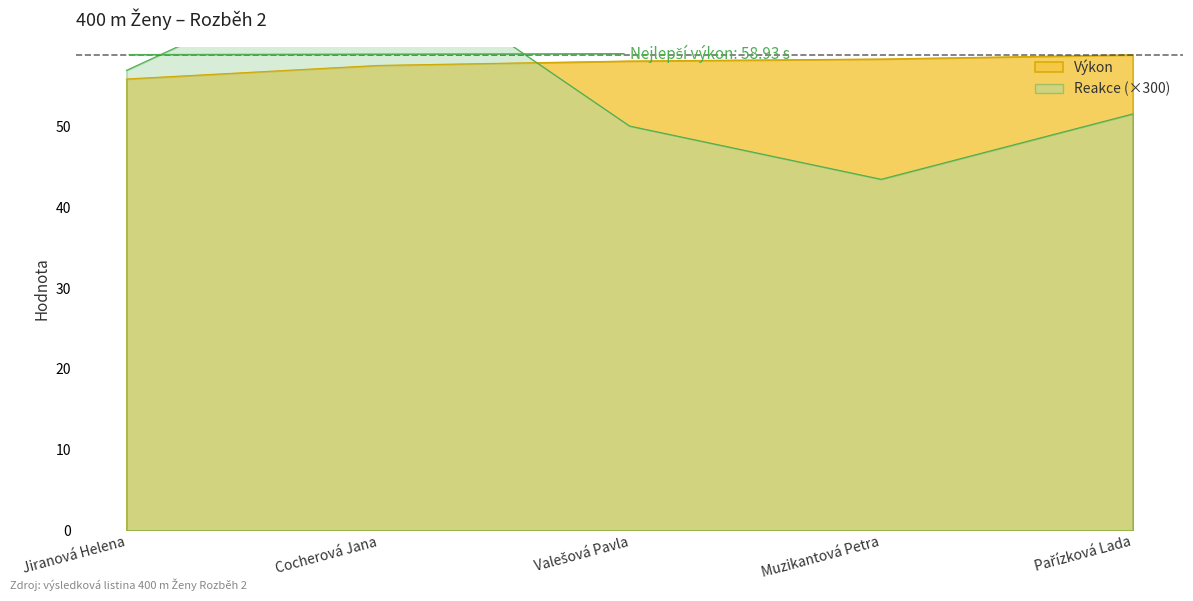

What is the label of the 1st point from the right?

Pařízková Lada